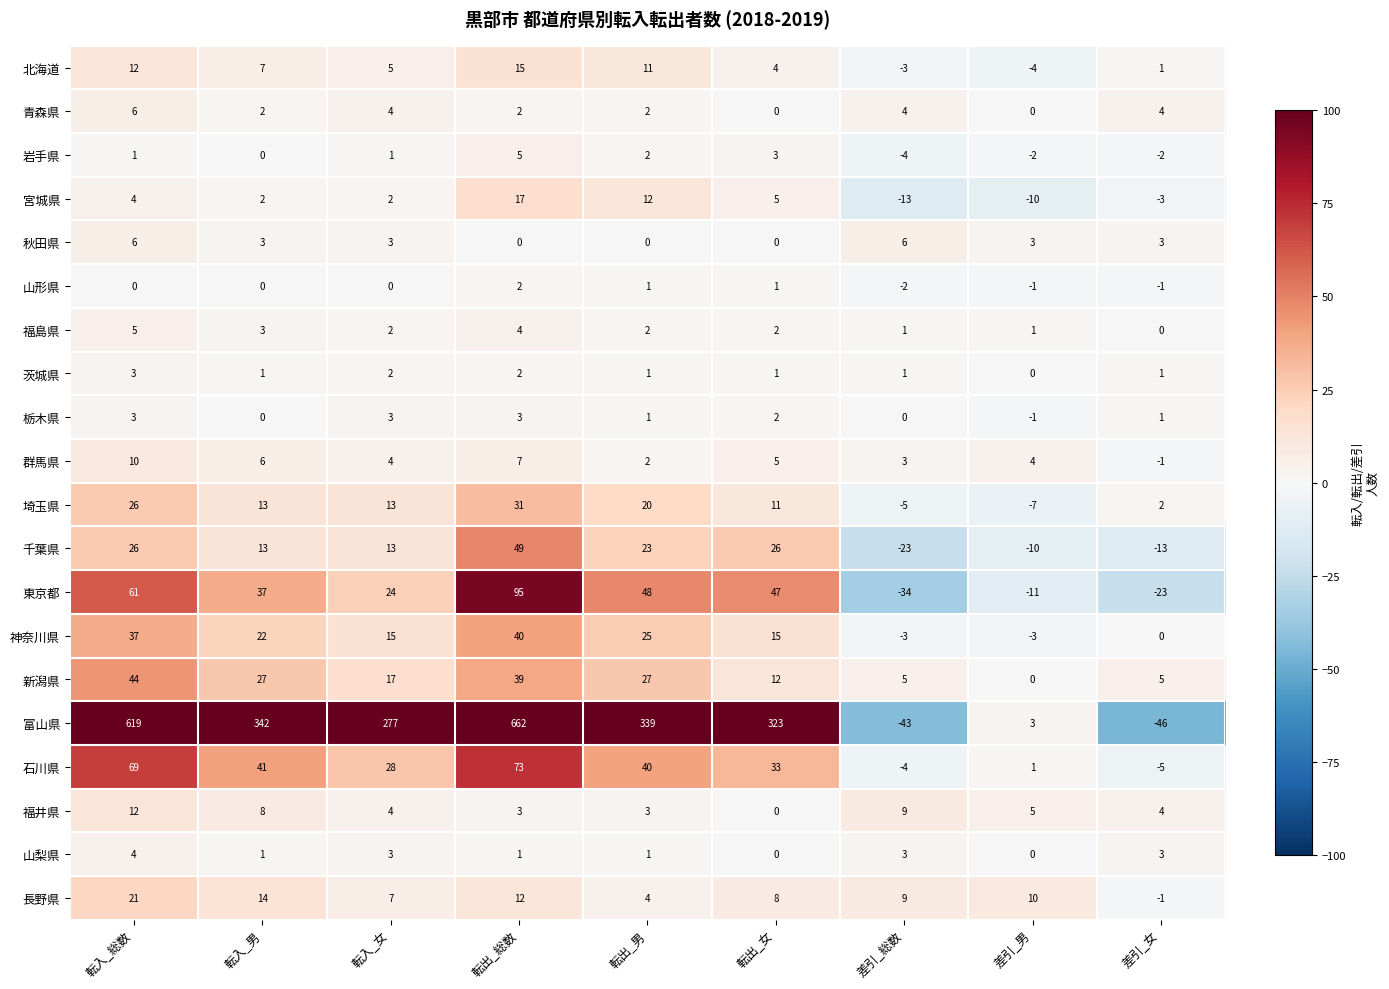

Is the value of 富山県 at 転入_男 greater than the value of 岩手県 at 転出_男?

Yes